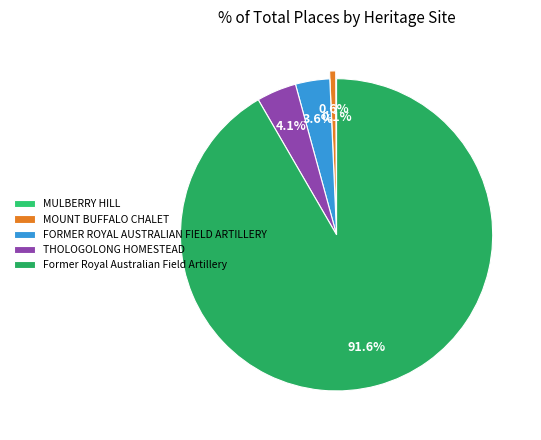

Is there any slice that represents more than half of the pie?

Yes